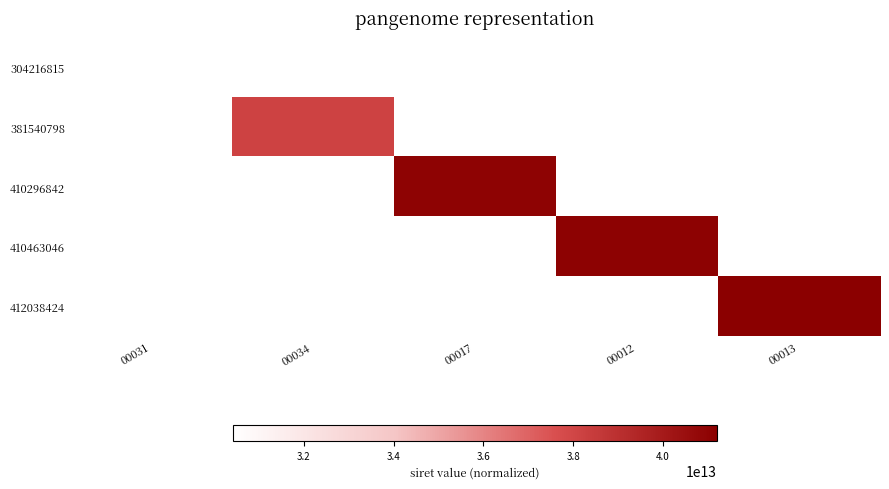

What is the spread (max minus min) of values at 00012?

41046304600012